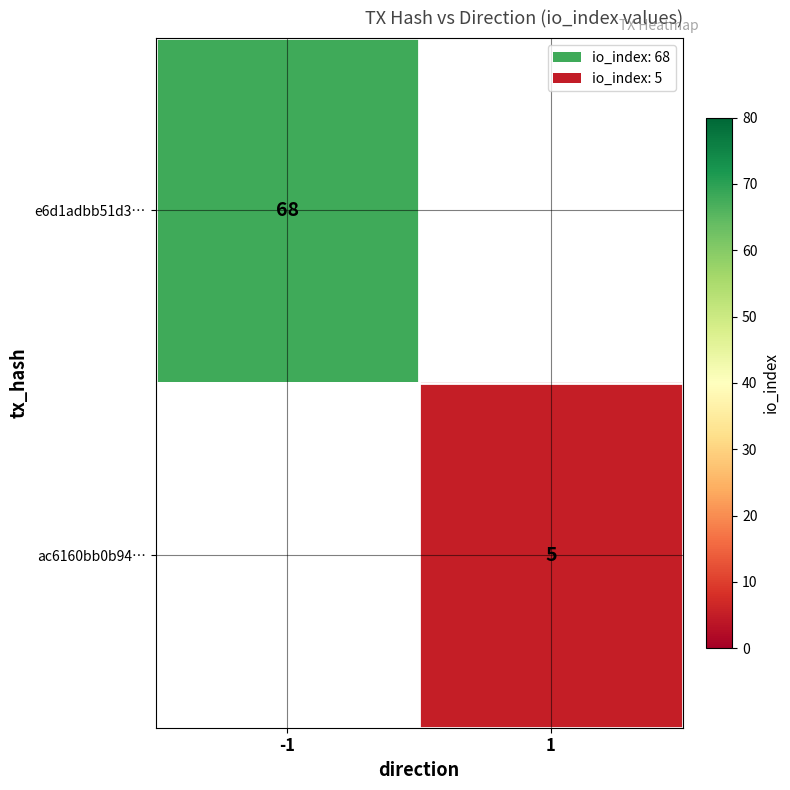

True or false: e6d1adbb51d3… has a value of 116 at -1.

False